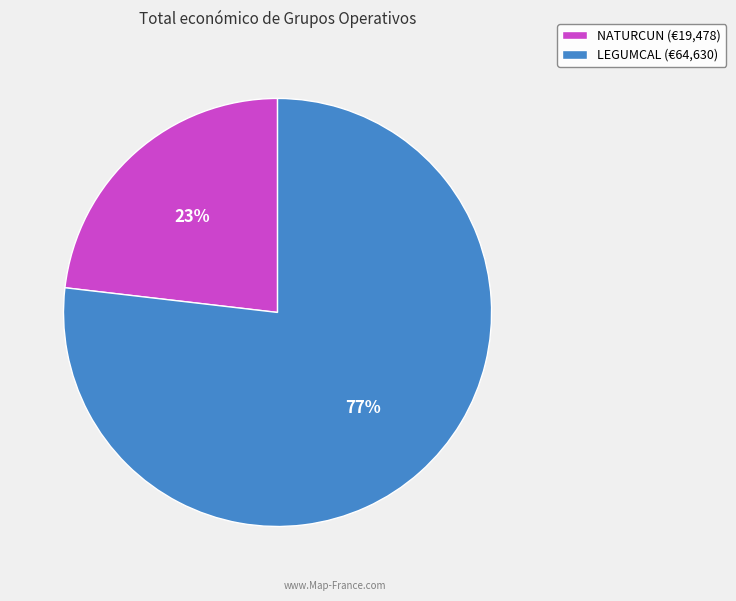

What is the smallest slice in the pie chart?

NATURCUN